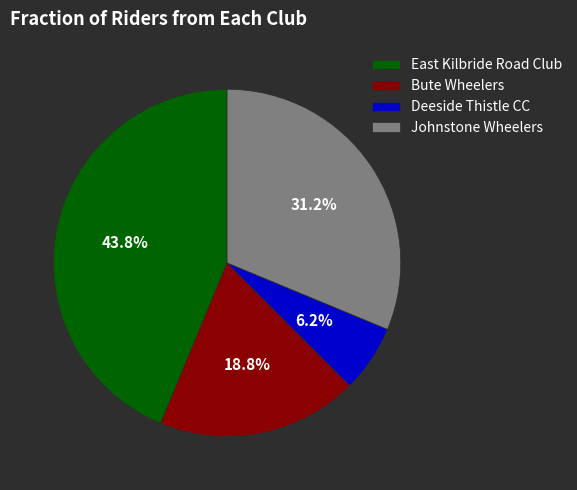

Is there a majority slice in this chart?

No